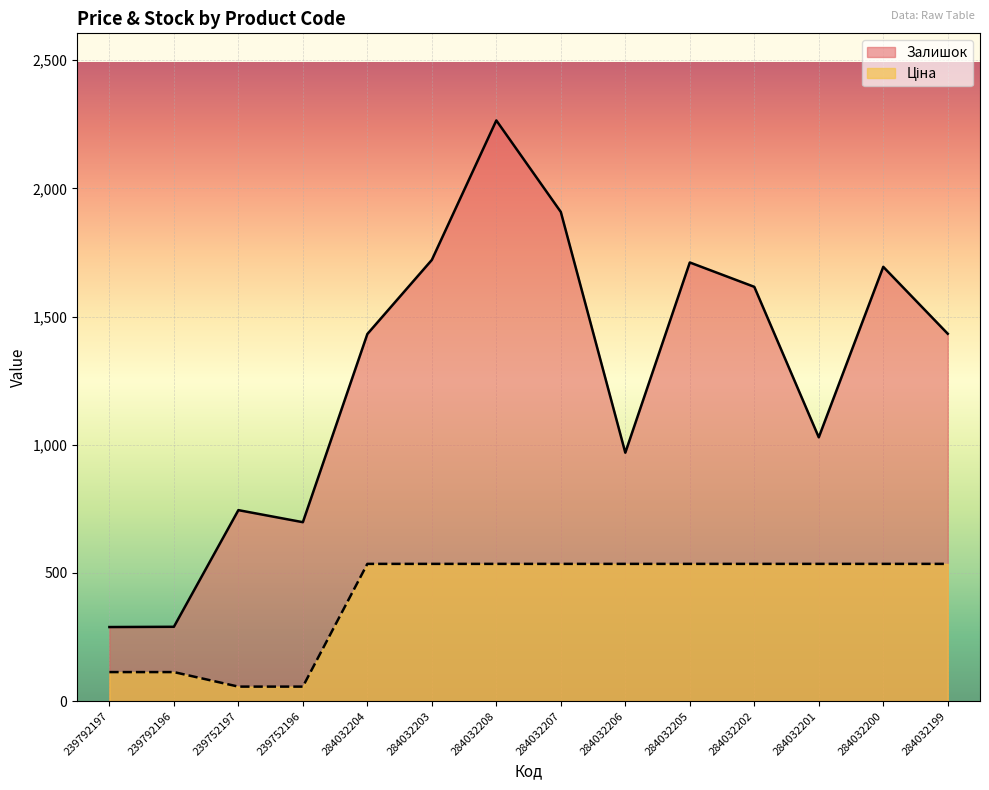

Reading left to right, list all the values displayed in this chart.

Ціна: 239792197=113.3	239792196=113.3	239752197=56.7	239752196=56.7	284032204=535.4	284032203=535.4	284032208=535.4	284032207=535.4	284032206=535.4	284032205=535.4	284032202=535.4	284032201=535.4	284032200=535.4	284032199=535.4
Залишок: 239792197=289.0	239792196=290.0	239752197=745.0	239752196=698.0	284032204=1432.0	284032203=1721.0	284032208=2265.0	284032207=1908.0	284032206=969.0	284032205=1711.0	284032202=1616.0	284032201=1029.0	284032200=1694.0	284032199=1433.0